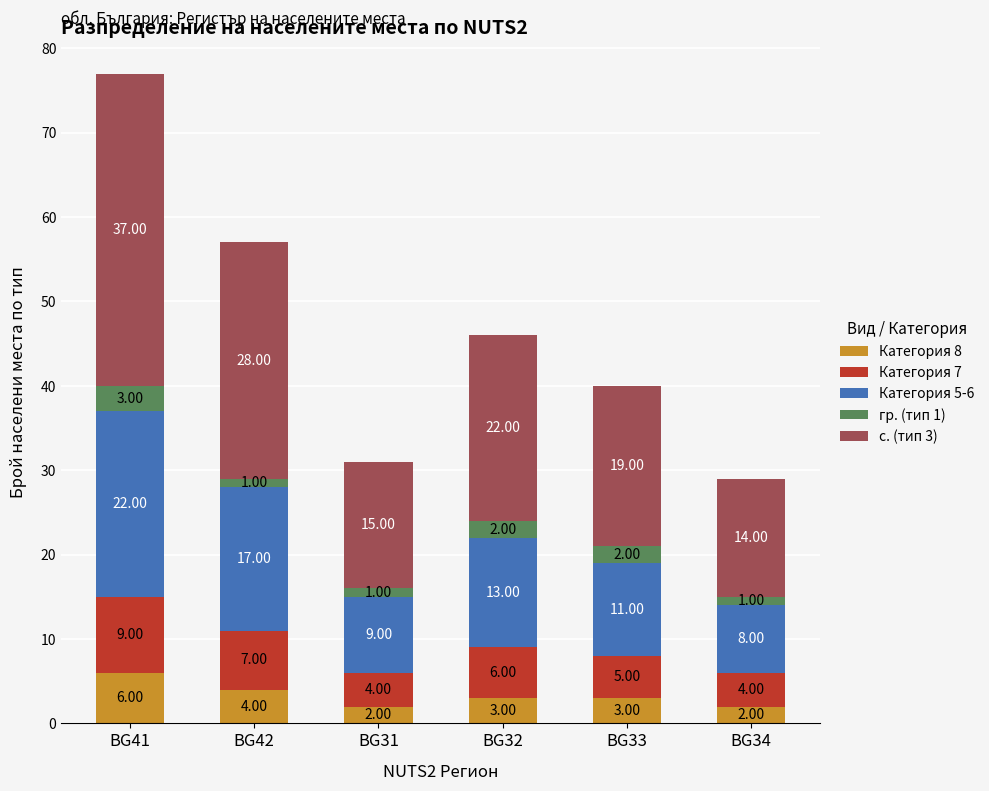

At which category is the sum across all series the highest?

BG41